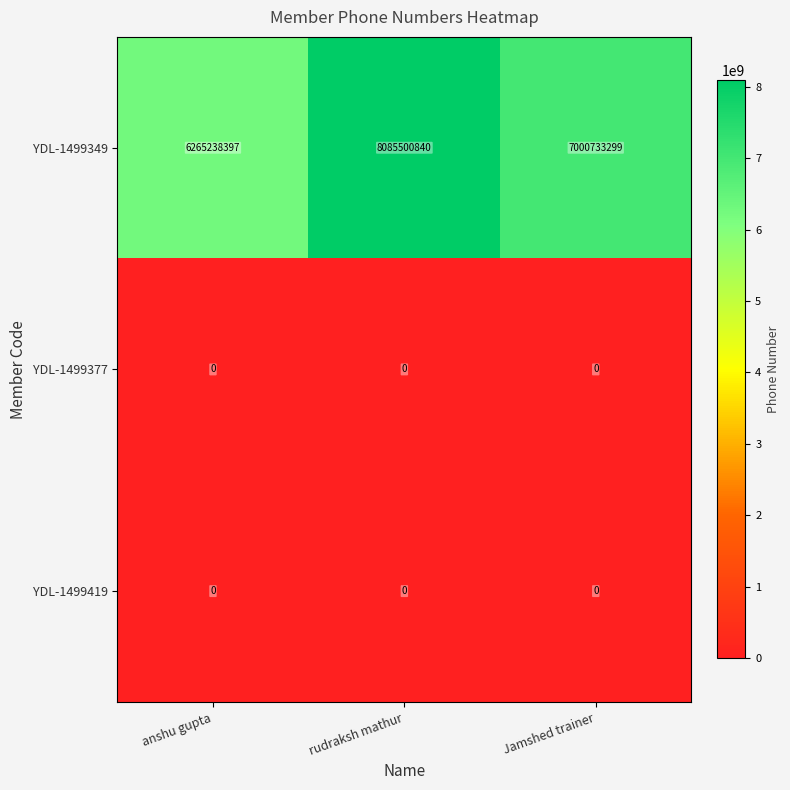

The YDL-1499377 series shows 0 at anshu gupta. True or false?

True